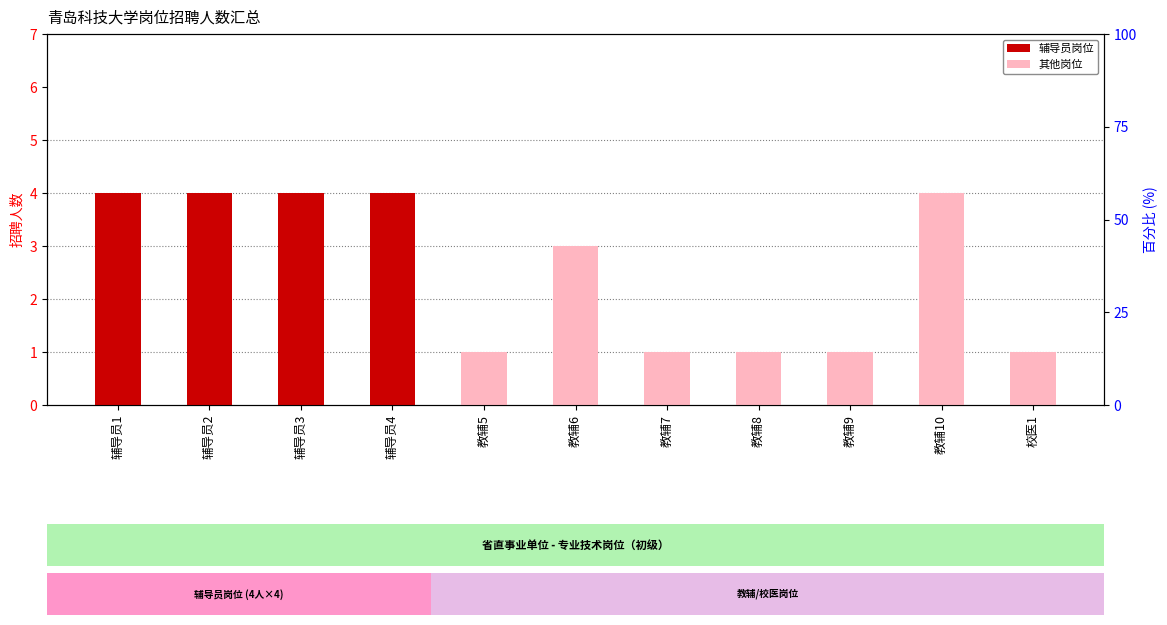

What position from the right is 教辅7?

5